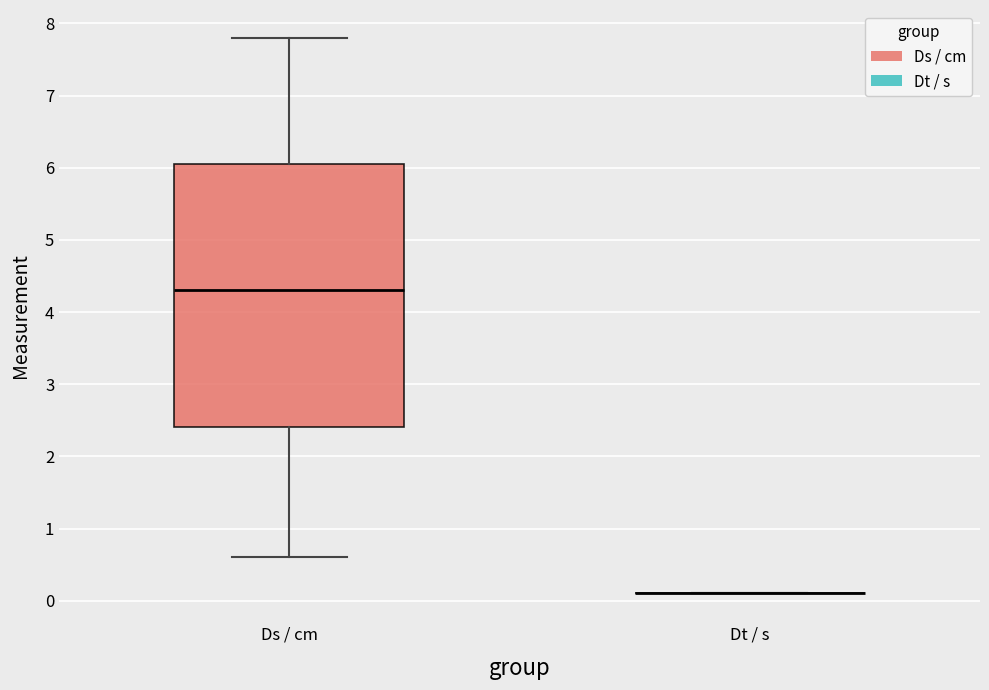

Reading left to right, transcribe this box plot: for each box, give where its median line is, the range the box spans, and where its two whiskers end, as read against the y-axis. The values are not printed on the chart, so give them approximately, as read against the axis.

Ds / cm: median 4.3, box 2.4 to 6.1, whiskers 0.6 to 7.8
Dt / s: box collapsed to a line at 0.1, whiskers 0.1 to 0.1